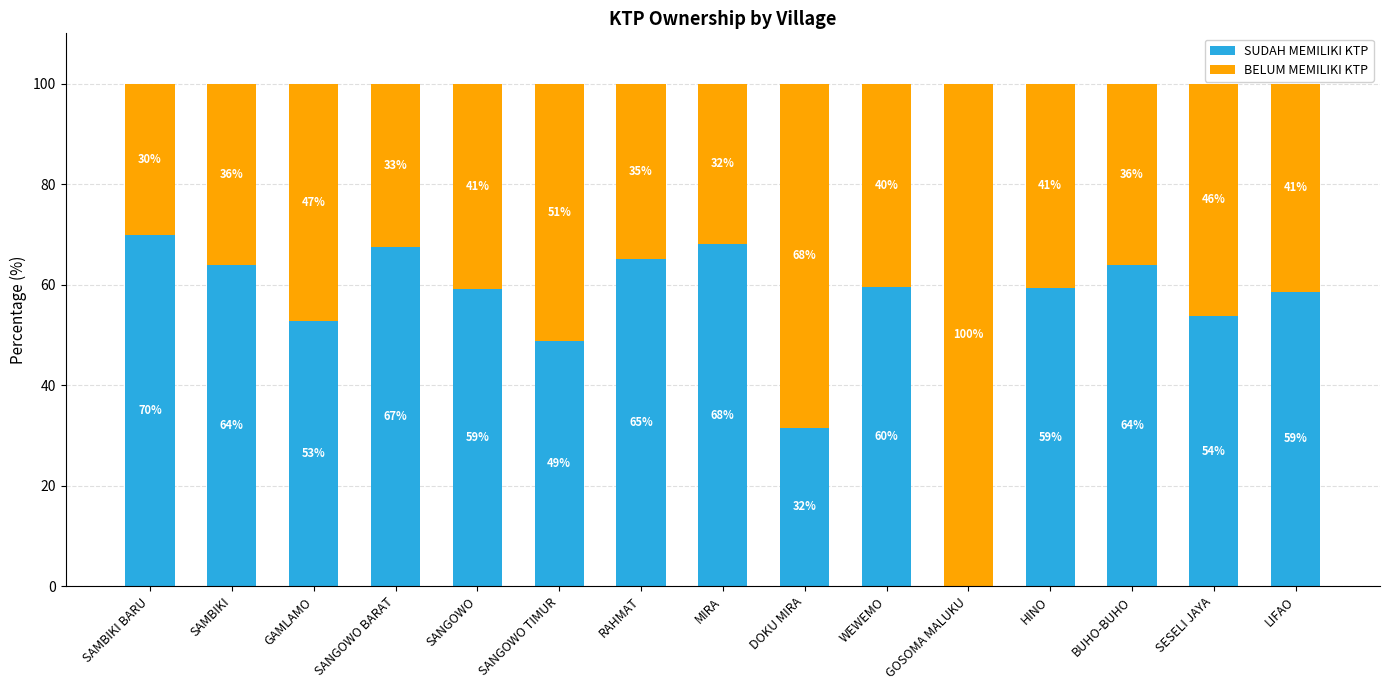

What are all the series names shown in the legend?

SUDAH MEMILIKI KTP, BELUM MEMILIKI KTP